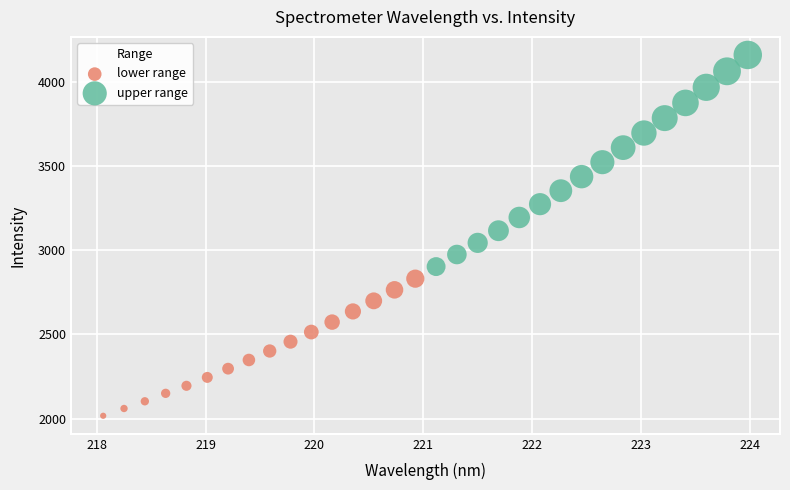

Which series reaches the maximum Y coordinate?

upper range